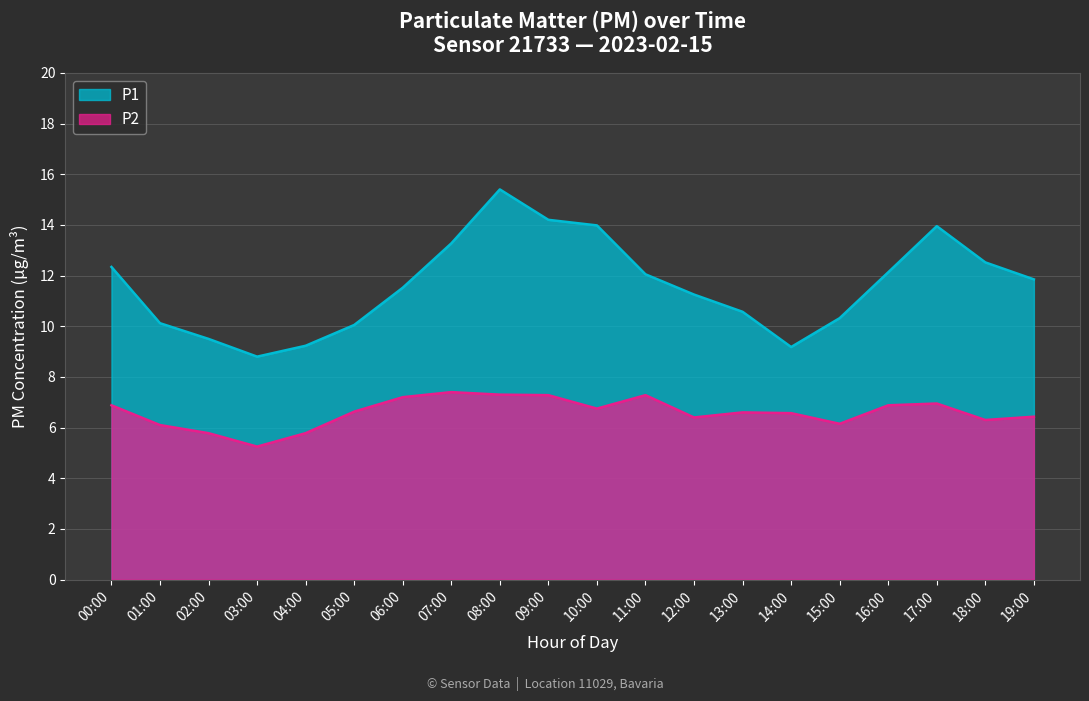

What is the sum of all P2 values?

131.9